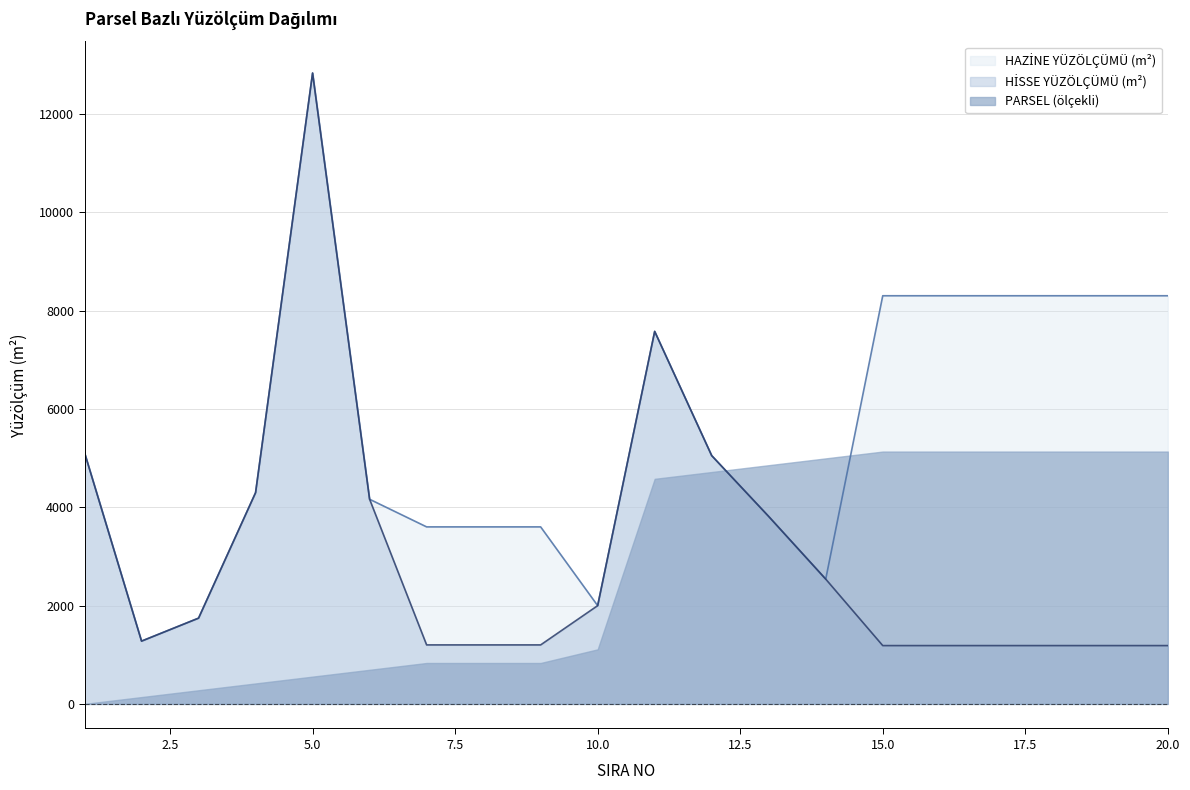

What is the total value across all series at 15.0?

14627.3